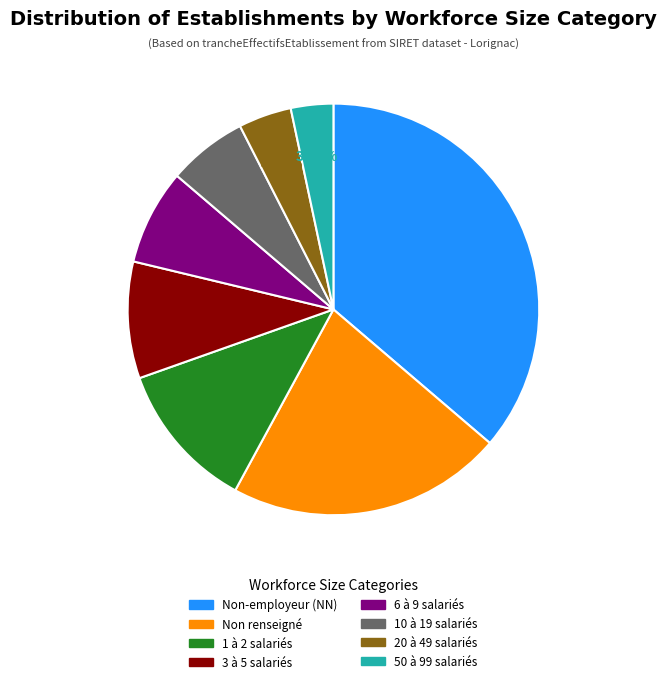

Is there a majority slice in this chart?

No